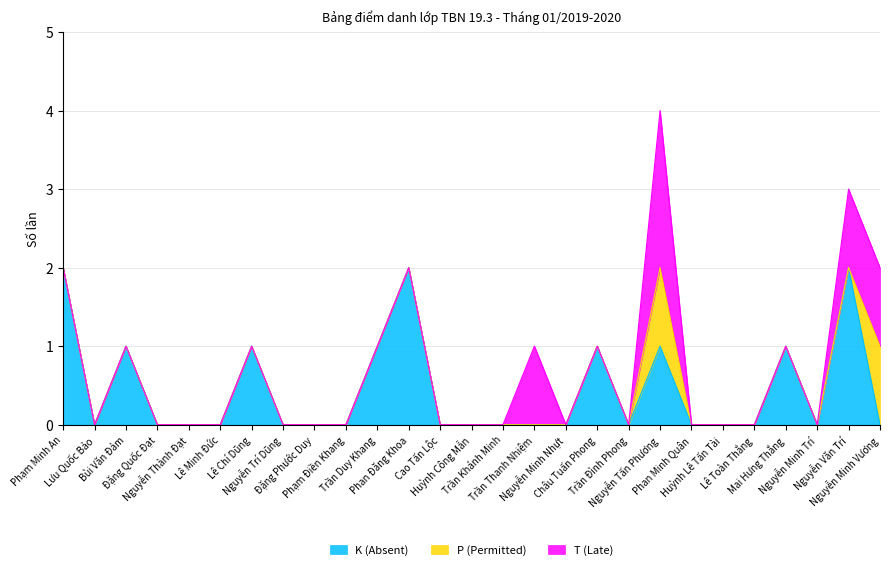

Reading left to right, transcribe all the data shown in this chart.

K (Absent): Phạm Minh An=2	Lưu Quốc Bảo=0	Bùi Văn Đảm=1	Đặng Quốc Đạt=0	Nguyễn Thành Đạt=0	Lê Minh Đức=0	Lê Chí Dũng=1	Nguyễn Trí Dũng=0	Đặng Phước Duy=0	Phạm Điền Khang=0	Trần Duy Khang=1	Phan Đăng Khoa=2	Cao Tấn Lộc=0	Huỳnh Công Mẫn=0	Trần Khánh Minh=0	Trần Thanh Nhiệm=0	Nguyễn Minh Nhựt=0	Châu Tuấn Phong=1	Trần Đình Phong=0	Nguyễn Tấn Phương=1	Phan Minh Quân=0	Huỳnh Lê Tấn Tài=0	Lê Toàn Thắng=0	Mai Hưng Thắng=1	Nguyễn Minh Trí=0	Nguyễn Văn Trí=2	Nguyễn Minh Vương=0
P (Permitted): Phạm Minh An=0	Lưu Quốc Bảo=0	Bùi Văn Đảm=0	Đặng Quốc Đạt=0	Nguyễn Thành Đạt=0	Lê Minh Đức=0	Lê Chí Dũng=0	Nguyễn Trí Dũng=0	Đặng Phước Duy=0	Phạm Điền Khang=0	Trần Duy Khang=0	Phan Đăng Khoa=0	Cao Tấn Lộc=0	Huỳnh Công Mẫn=0	Trần Khánh Minh=0	Trần Thanh Nhiệm=0	Nguyễn Minh Nhựt=0	Châu Tuấn Phong=0	Trần Đình Phong=0	Nguyễn Tấn Phương=1	Phan Minh Quân=0	Huỳnh Lê Tấn Tài=0	Lê Toàn Thắng=0	Mai Hưng Thắng=0	Nguyễn Minh Trí=0	Nguyễn Văn Trí=0	Nguyễn Minh Vương=1
T (Late): Phạm Minh An=0	Lưu Quốc Bảo=0	Bùi Văn Đảm=0	Đặng Quốc Đạt=0	Nguyễn Thành Đạt=0	Lê Minh Đức=0	Lê Chí Dũng=0	Nguyễn Trí Dũng=0	Đặng Phước Duy=0	Phạm Điền Khang=0	Trần Duy Khang=0	Phan Đăng Khoa=0	Cao Tấn Lộc=0	Huỳnh Công Mẫn=0	Trần Khánh Minh=0	Trần Thanh Nhiệm=1	Nguyễn Minh Nhựt=0	Châu Tuấn Phong=0	Trần Đình Phong=0	Nguyễn Tấn Phương=2	Phan Minh Quân=0	Huỳnh Lê Tấn Tài=0	Lê Toàn Thắng=0	Mai Hưng Thắng=0	Nguyễn Minh Trí=0	Nguyễn Văn Trí=1	Nguyễn Minh Vương=1